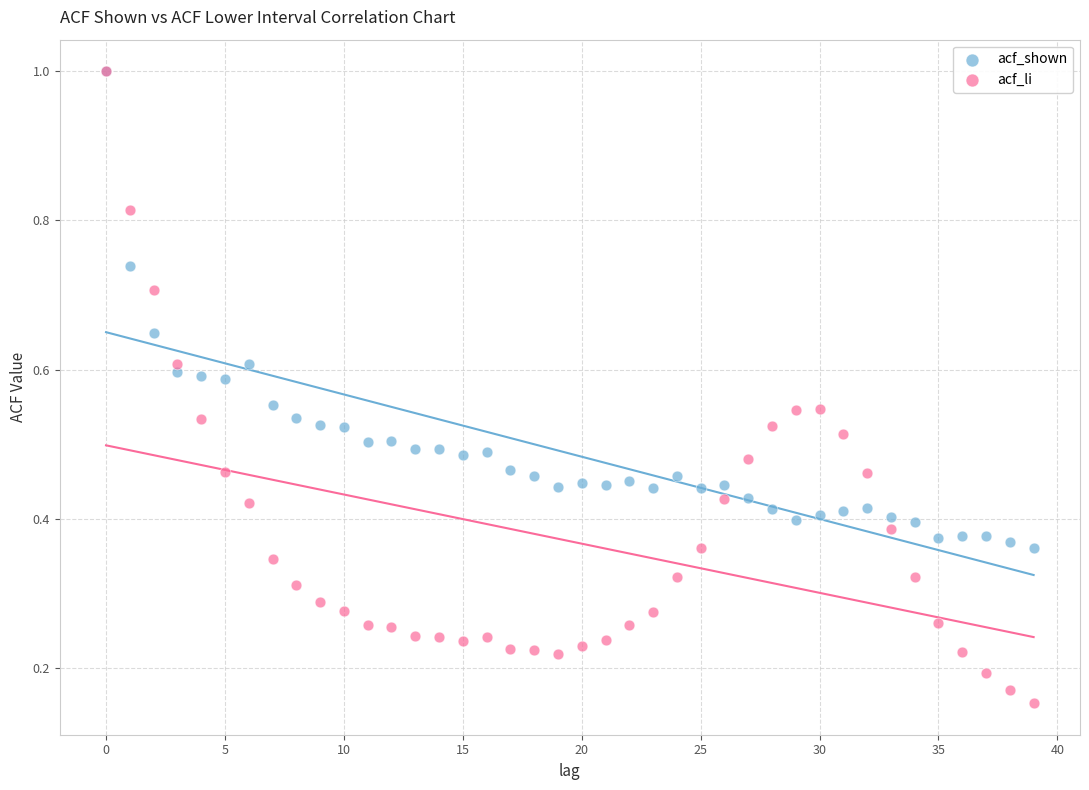

Which series reaches the minimum Y coordinate?

acf_li